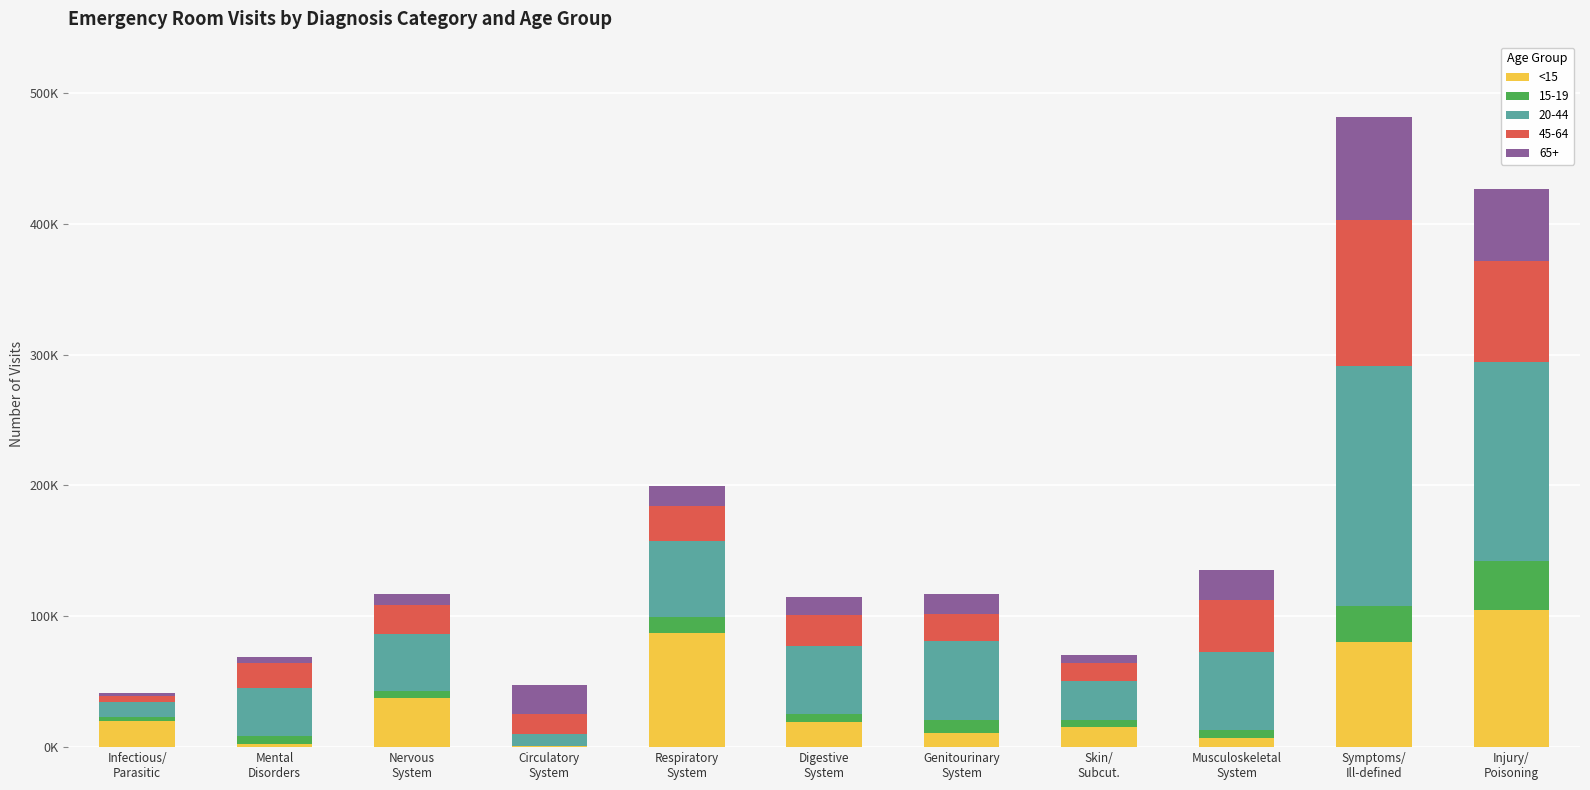

Does the chart contain stacked bars?

Yes